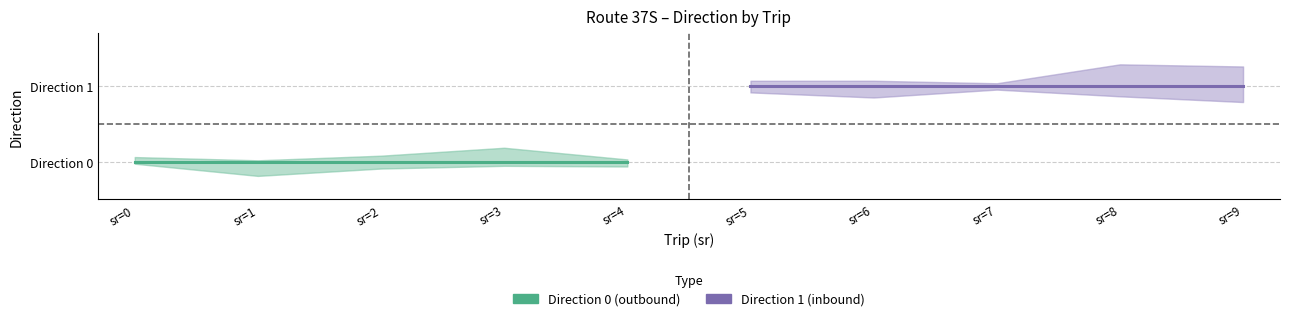

Which series has the largest range (max minus min)?

Direction 0